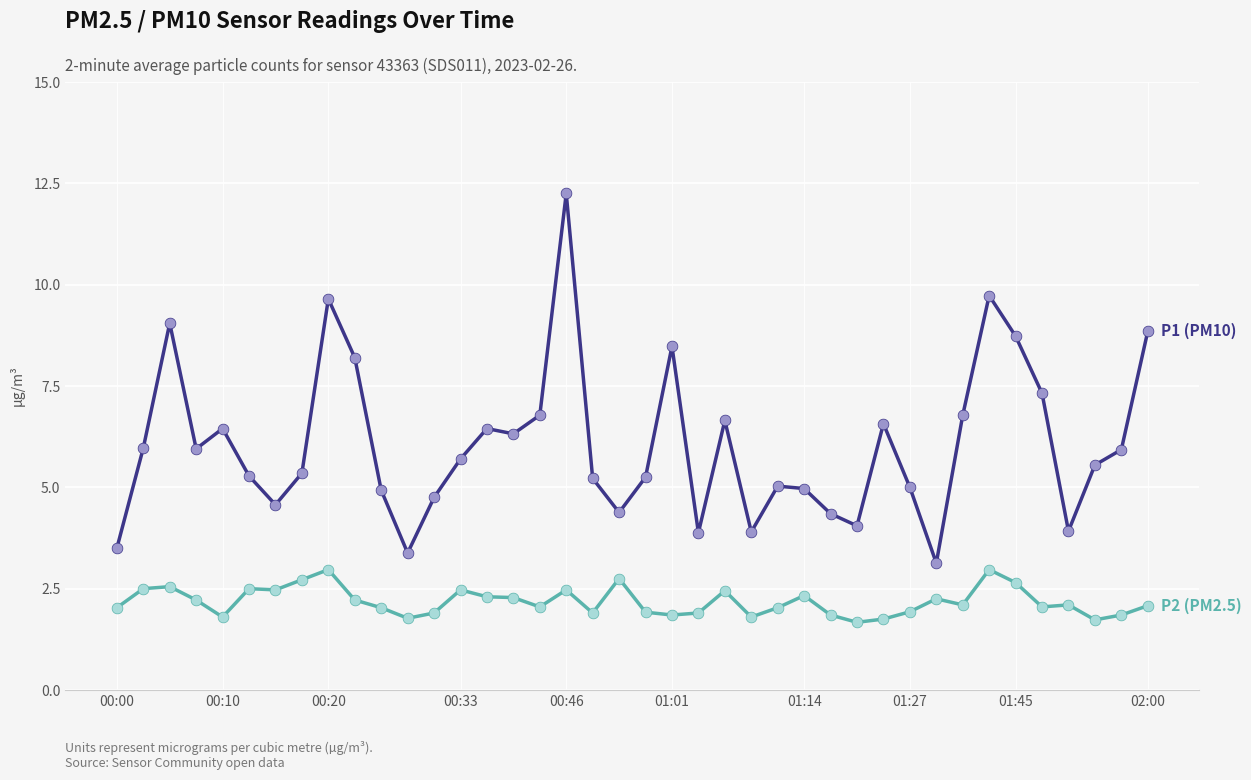

What is the minimum value shown in the chart?

1.7